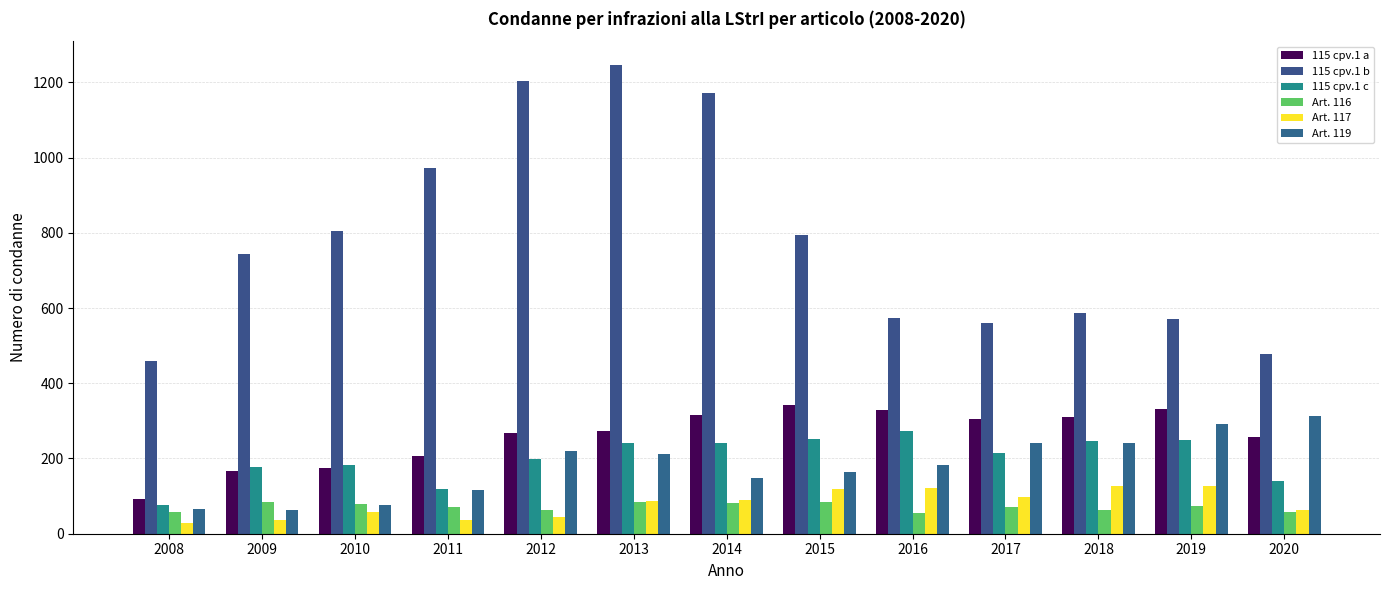

What is the minimum value for 115 cpv.1 c?

76